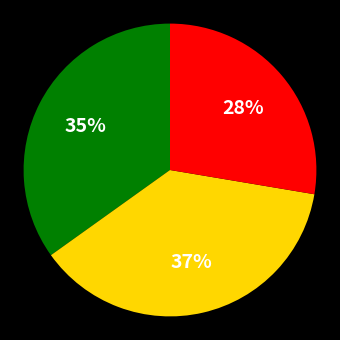

Is there any slice that represents more than half of the pie?

No